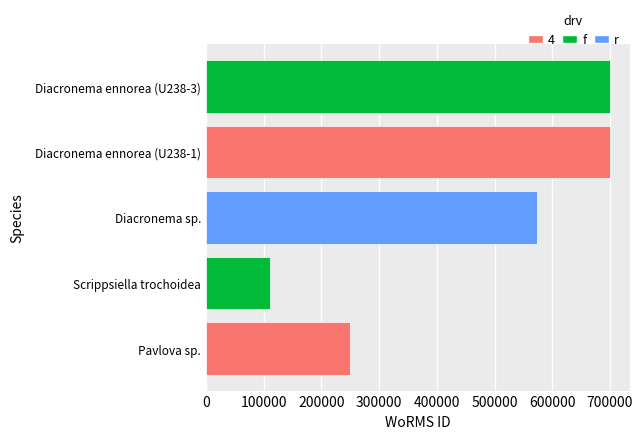

What is the greatest value displayed?

699620